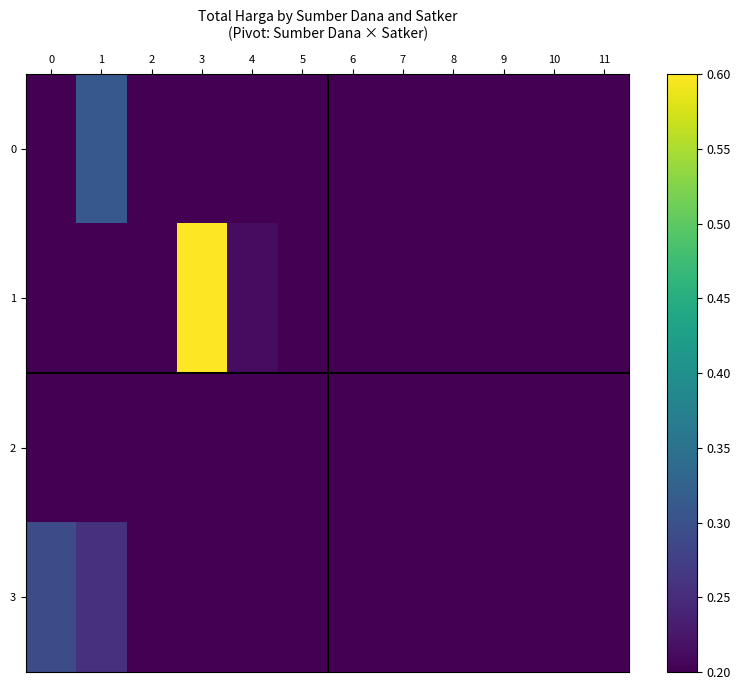

Which series has the largest total across all categories?

1